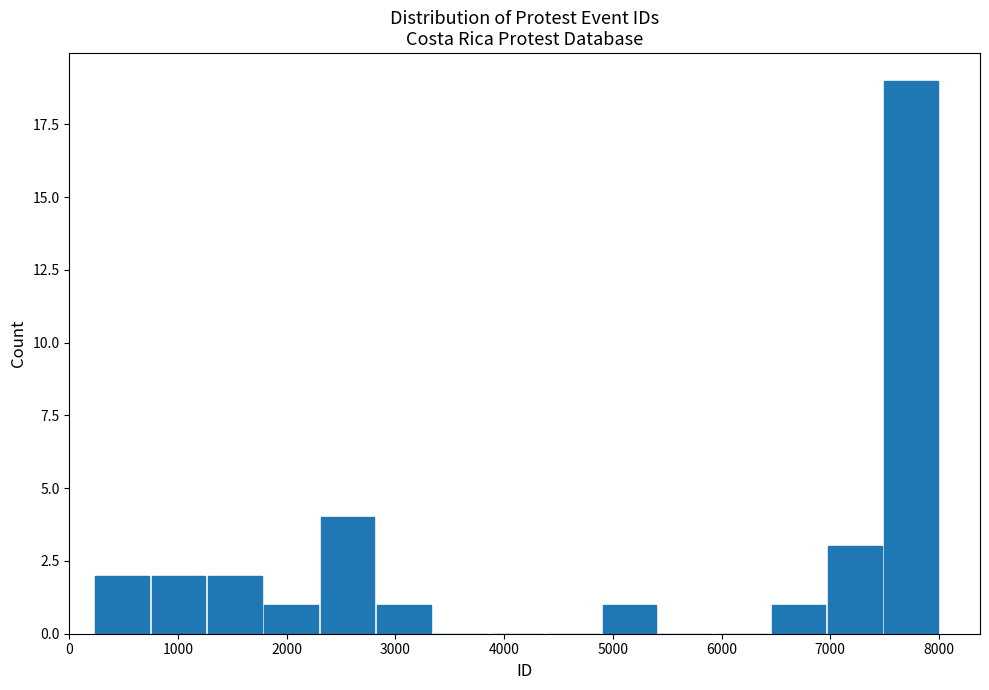

What is the height of the bar covering 1300 to 1800 on the x-axis? Neither the bar edges nor the heights are printed on the chart, so give them approximately, as read against the axes.

2